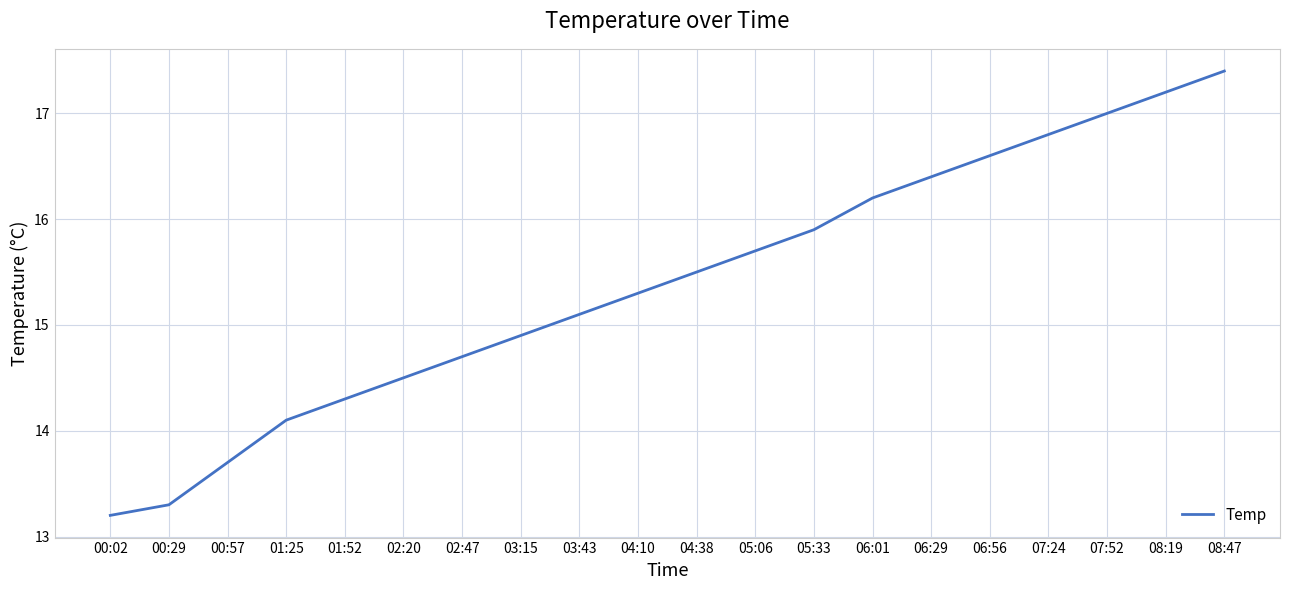

What position from the left is 07:24?

17